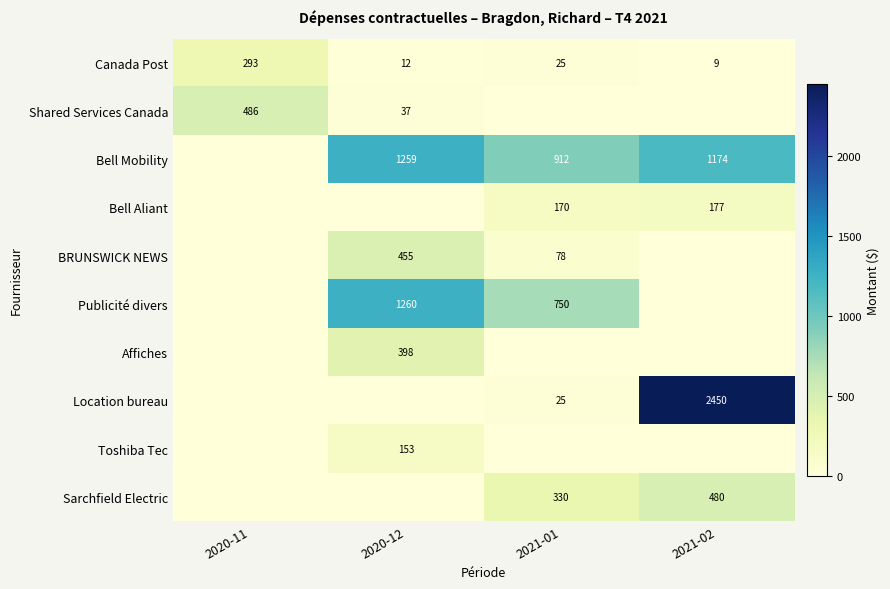

The Canada Post series shows 12 at 2020-12. True or false?

True